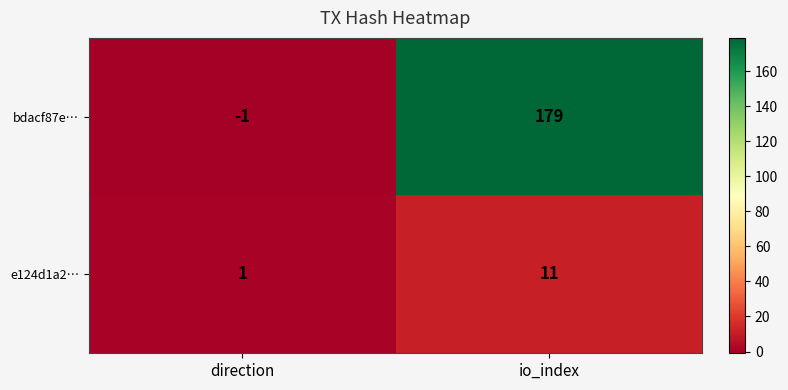

What is the difference between the maximum and minimum values in the bdacf87e… series?

180